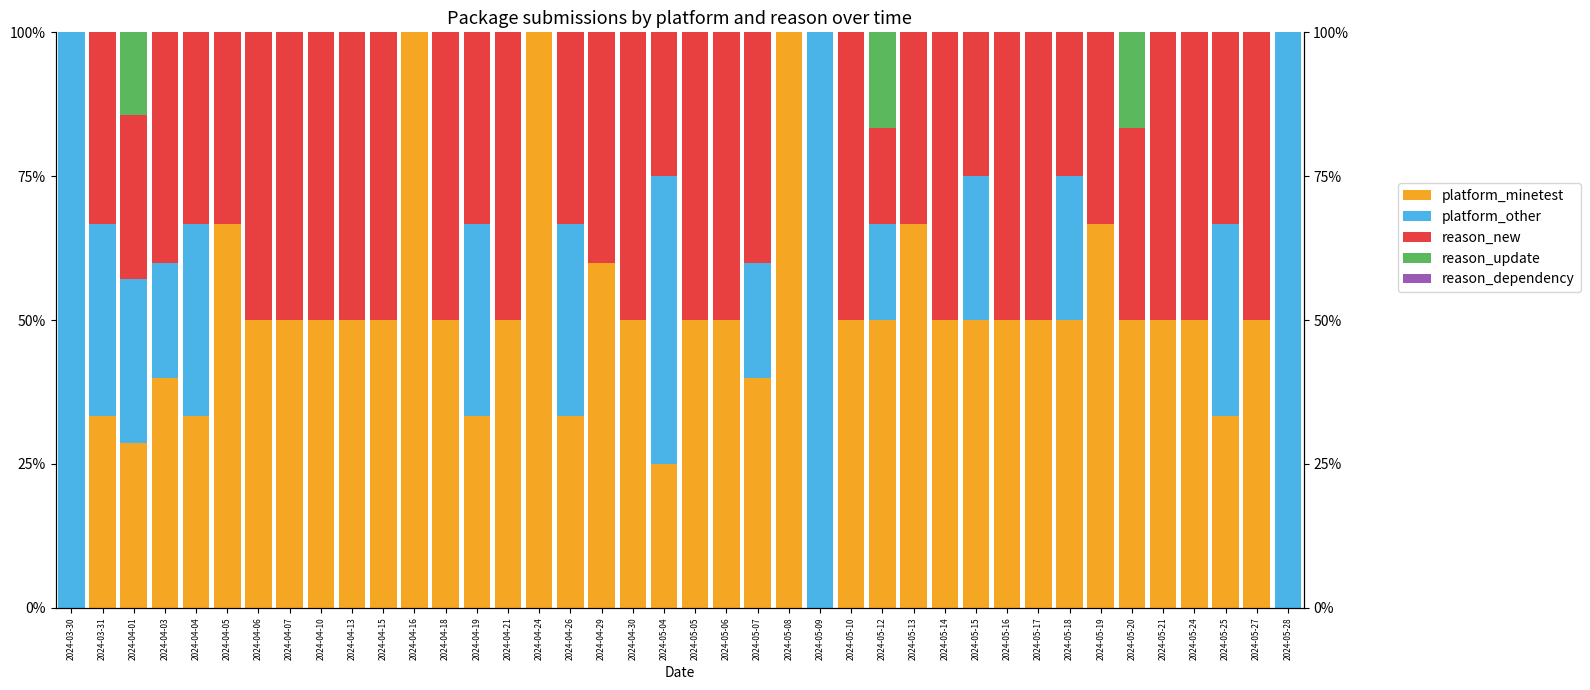

What is the sum of all platform_minetest values?

1910.2